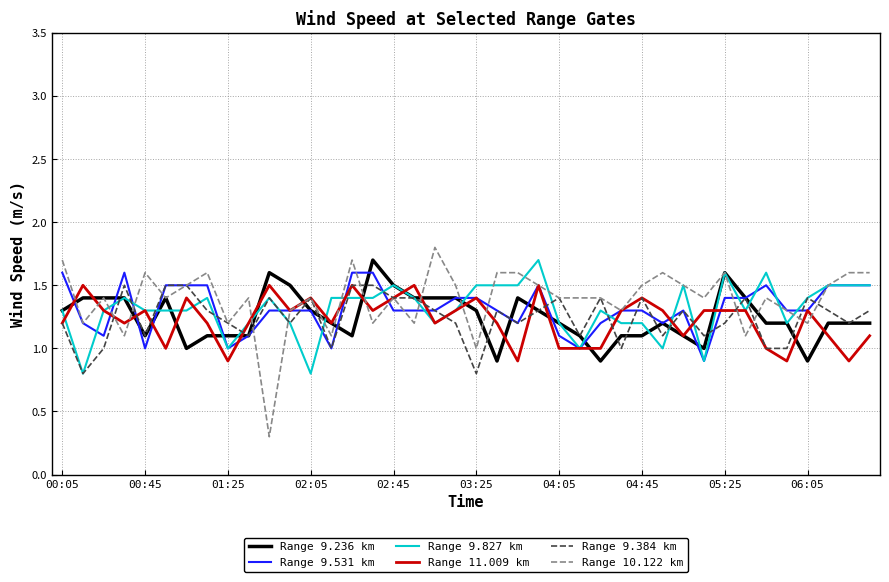

Which series has the widest spread of values?

Range 10.122 km